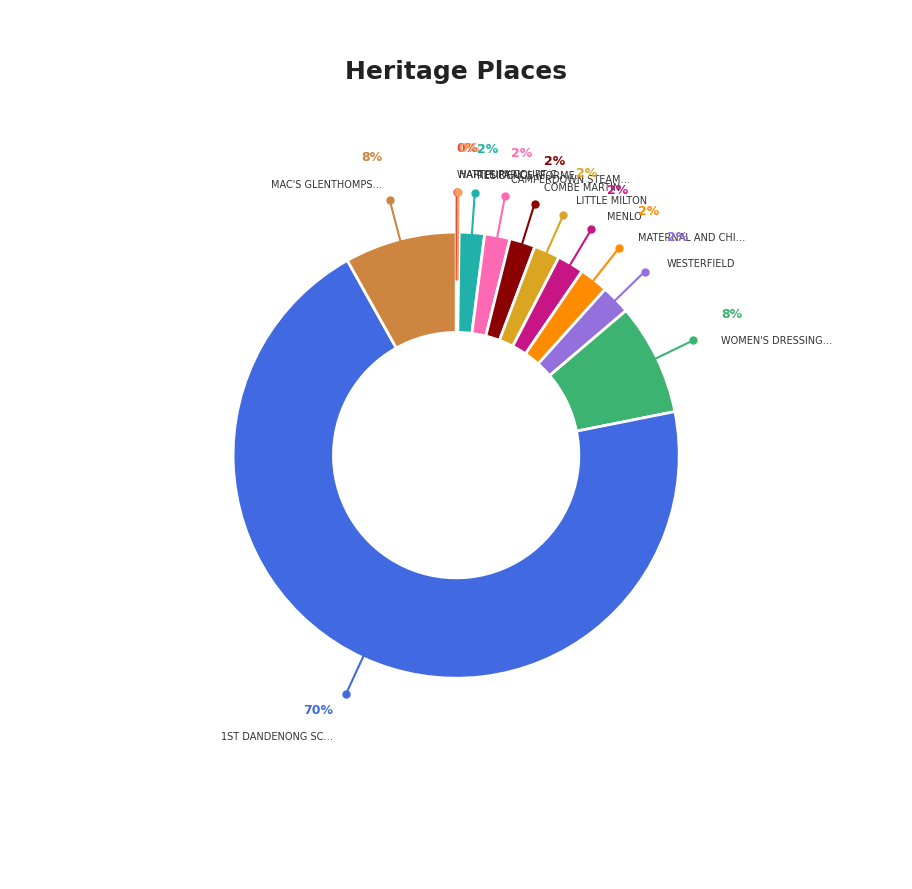

To the nearest percent, what is the difference between the largest and smallest slice percentages?

70%